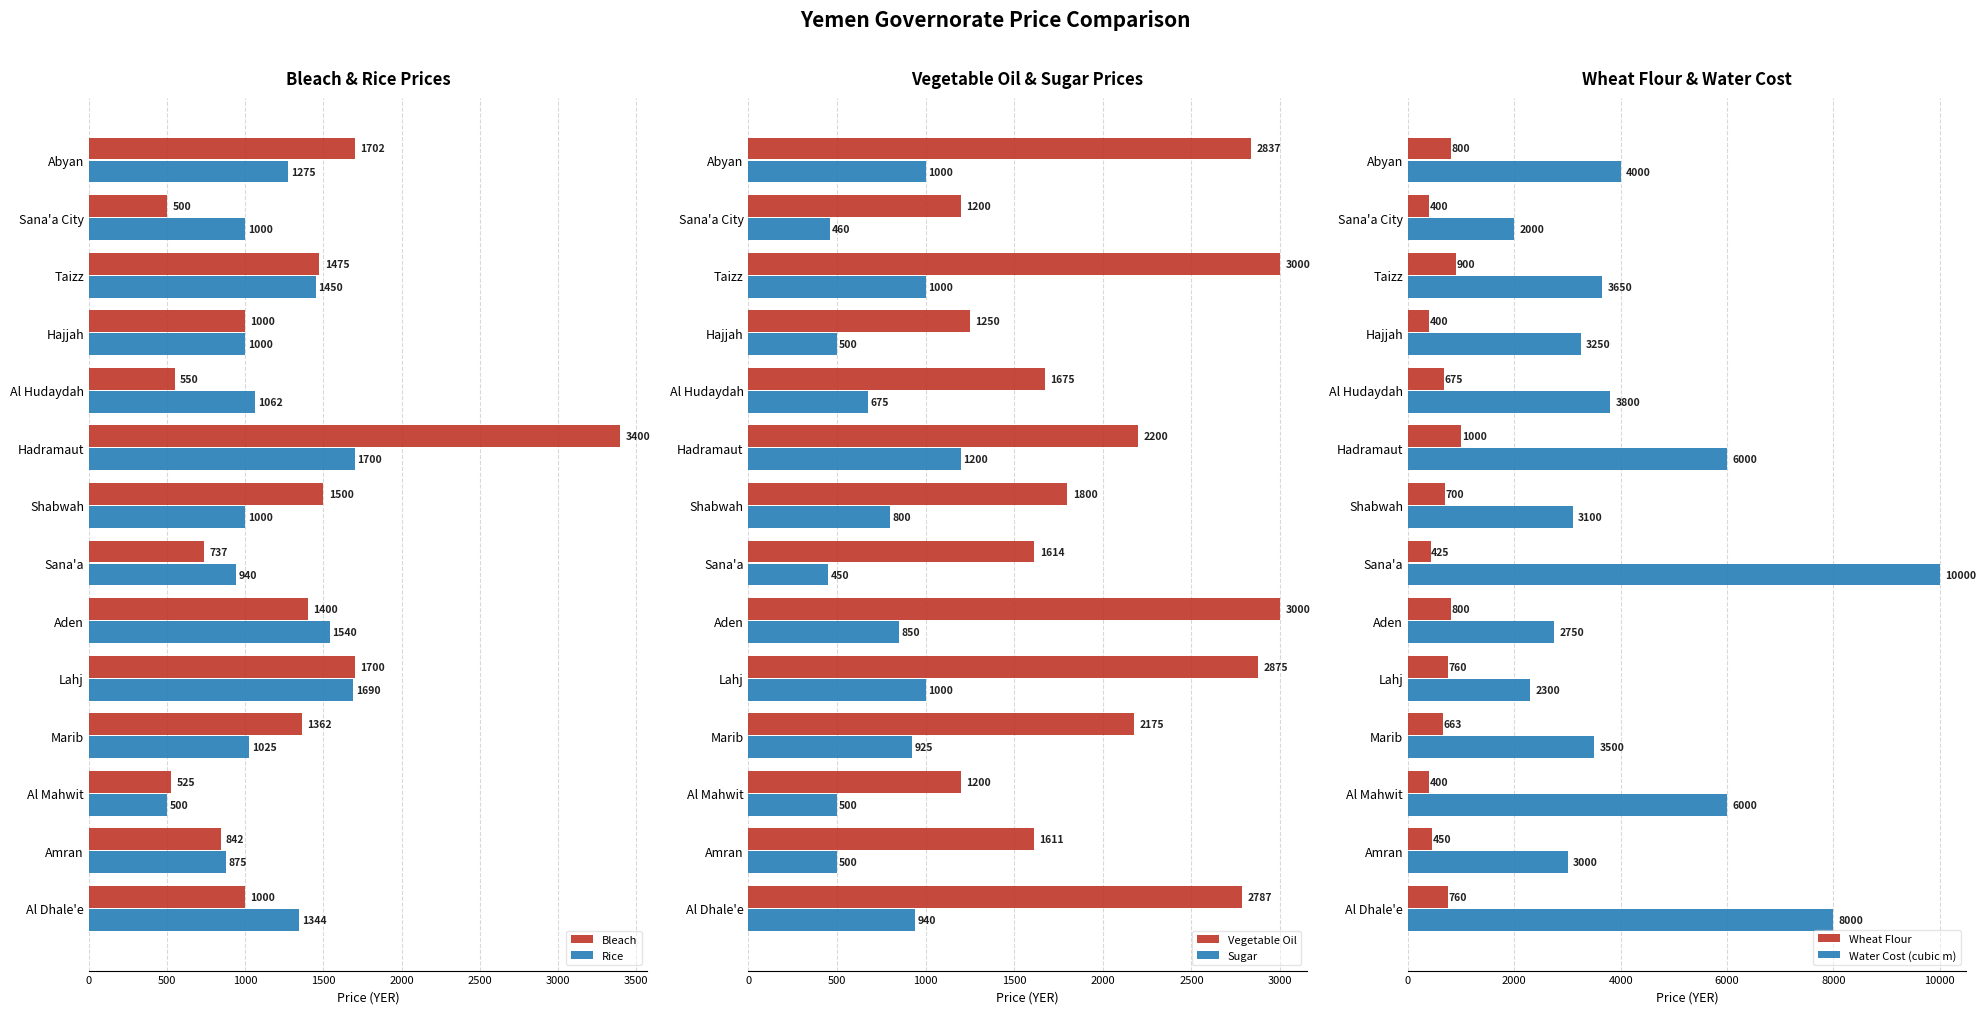

Which series has the widest spread of values?

Water Cost (cubic m)